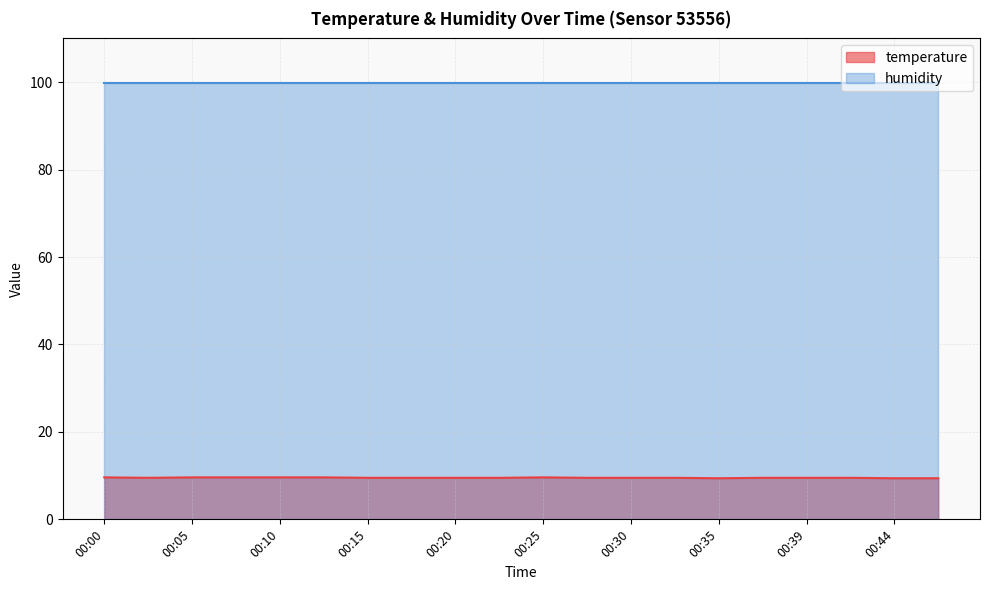

What is the minimum value shown in the chart?

9.4